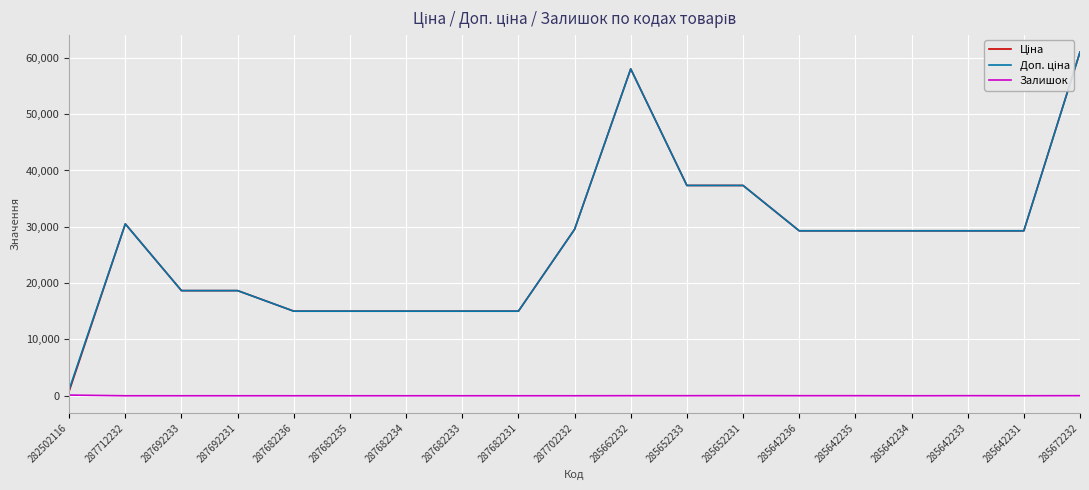

What is the maximum value shown in the chart?

61024.7